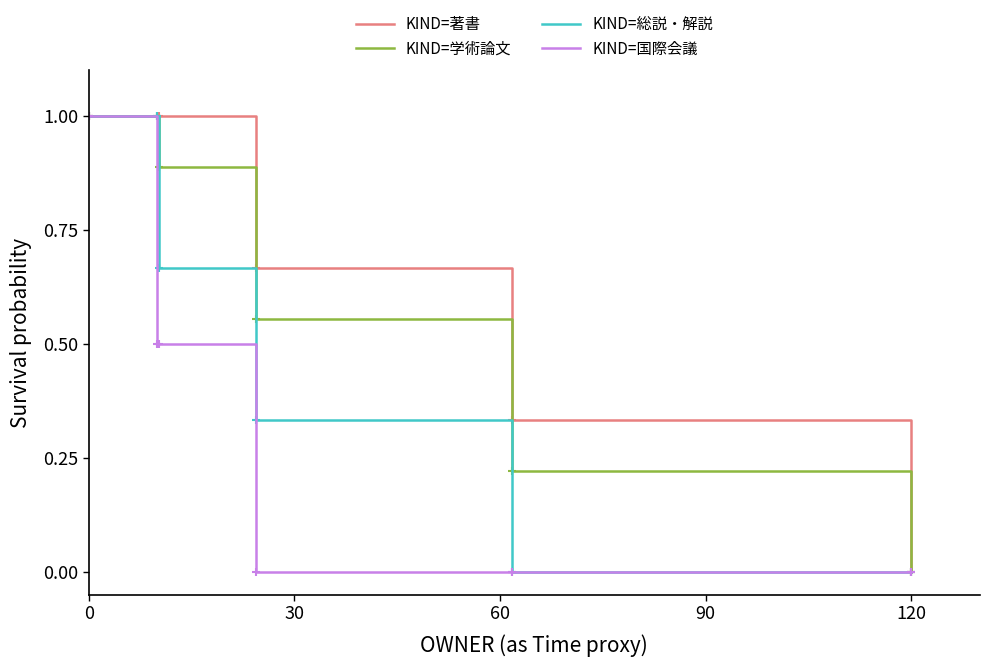

Does the chart display data point markers on the line(s)?

No